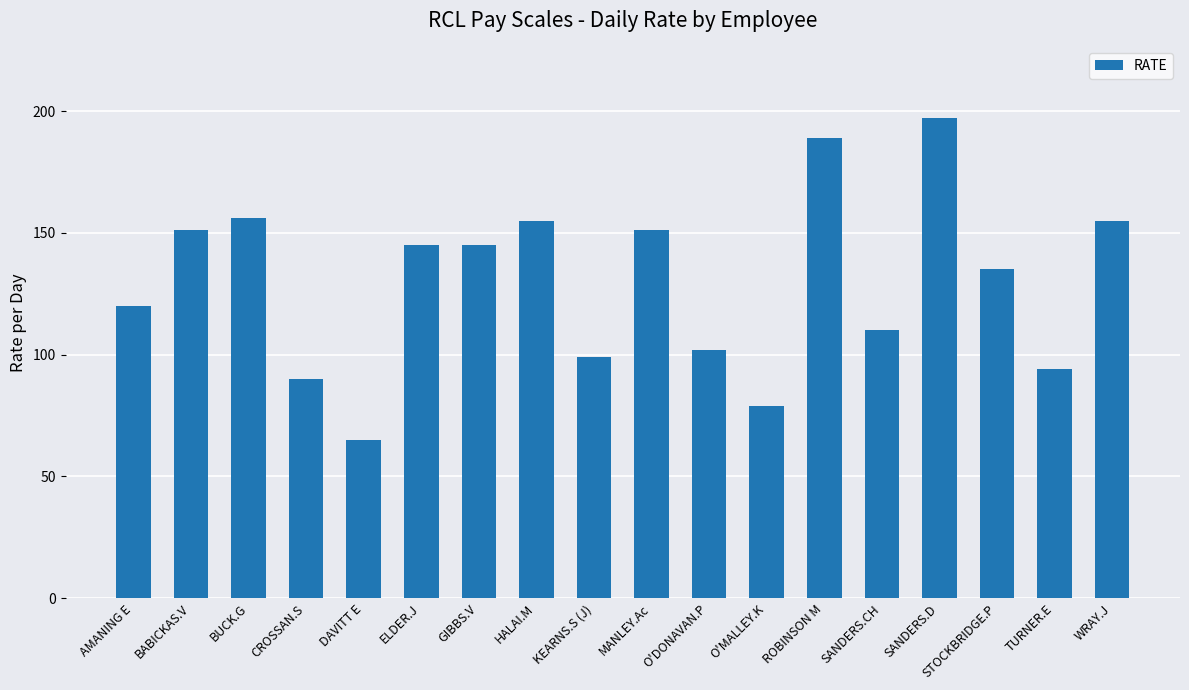

Are the bars horizontal?

No